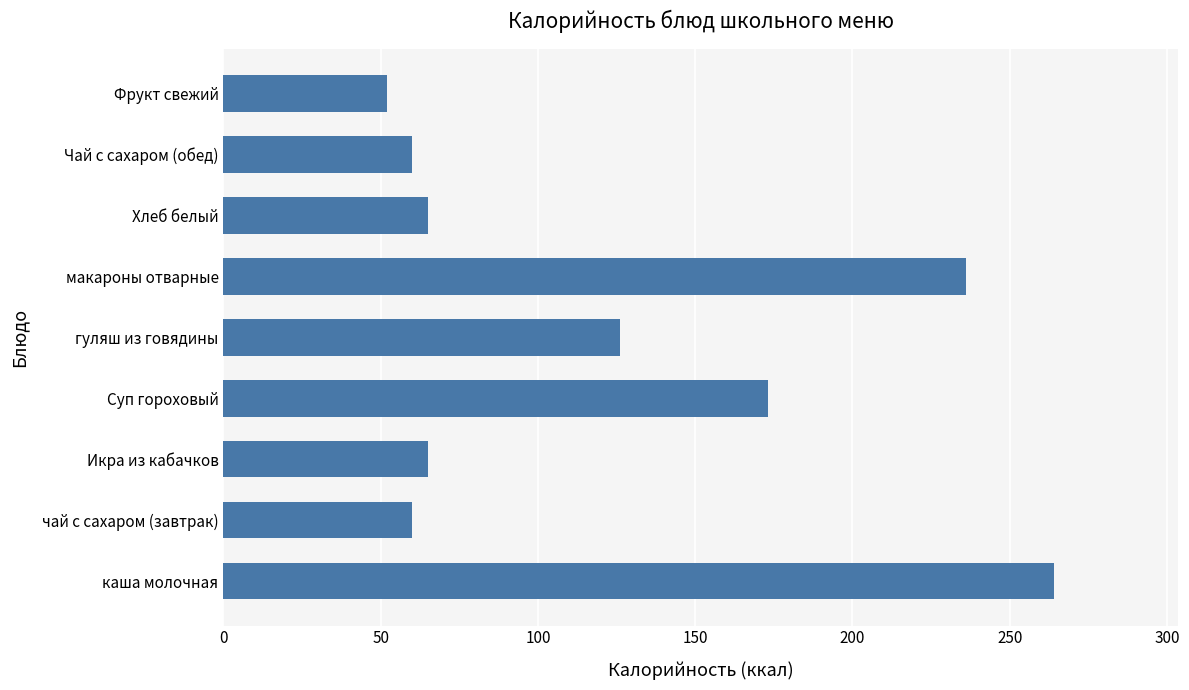

The value at Суп гороховый is 173. True or false?

True